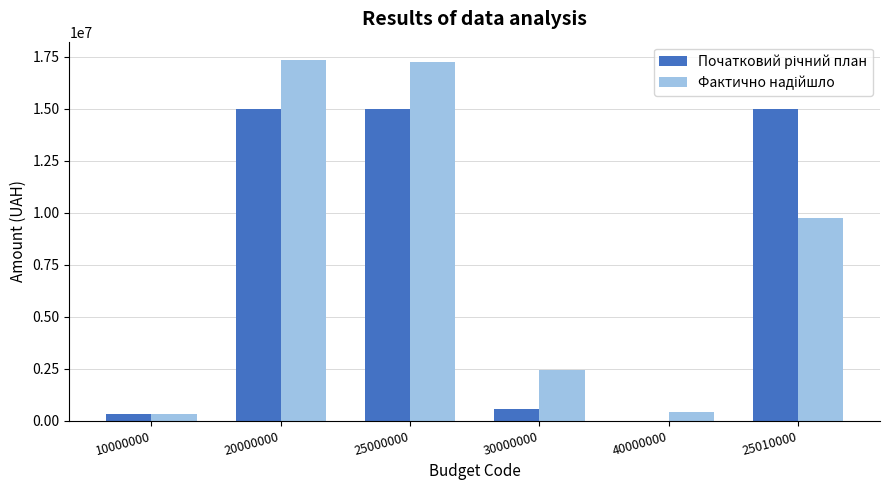

What is the total value across all series at 25000000?

32193421.2